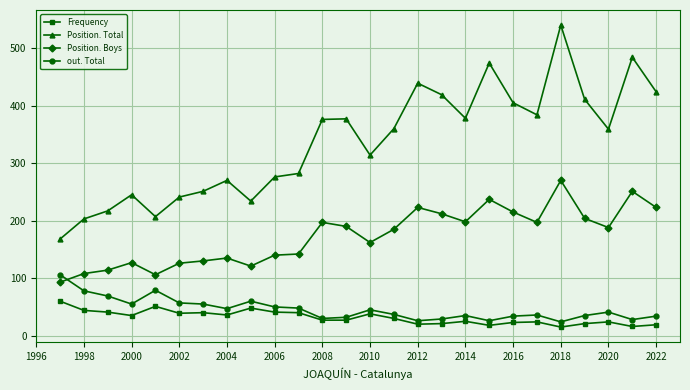

What is the minimum value for Position. Total?

168